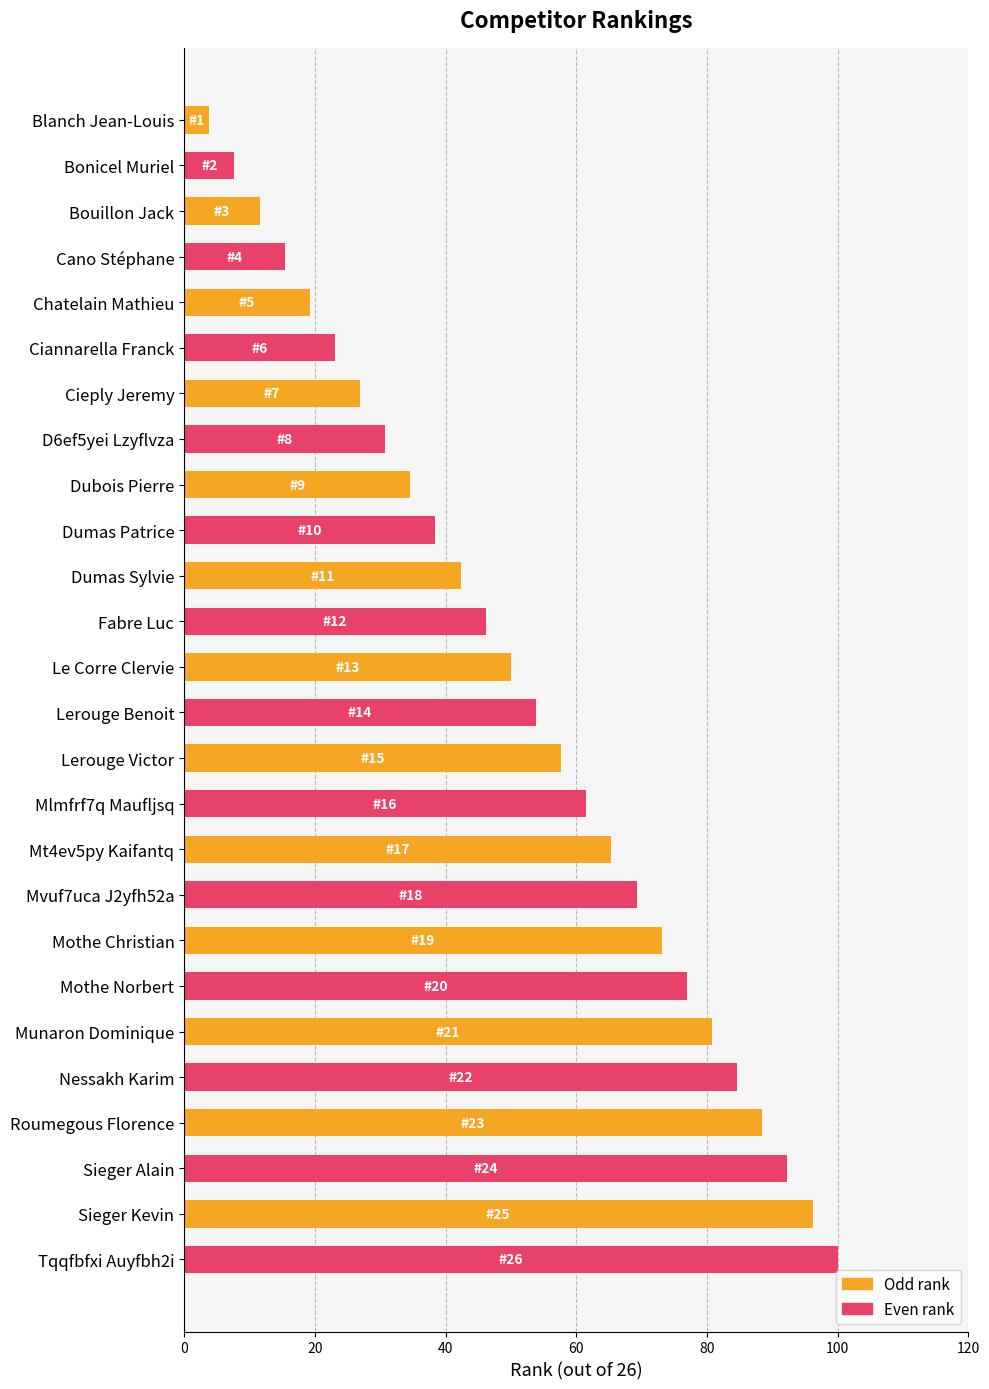

Is it true that the value at Roumegous Florence is 88.5?

True